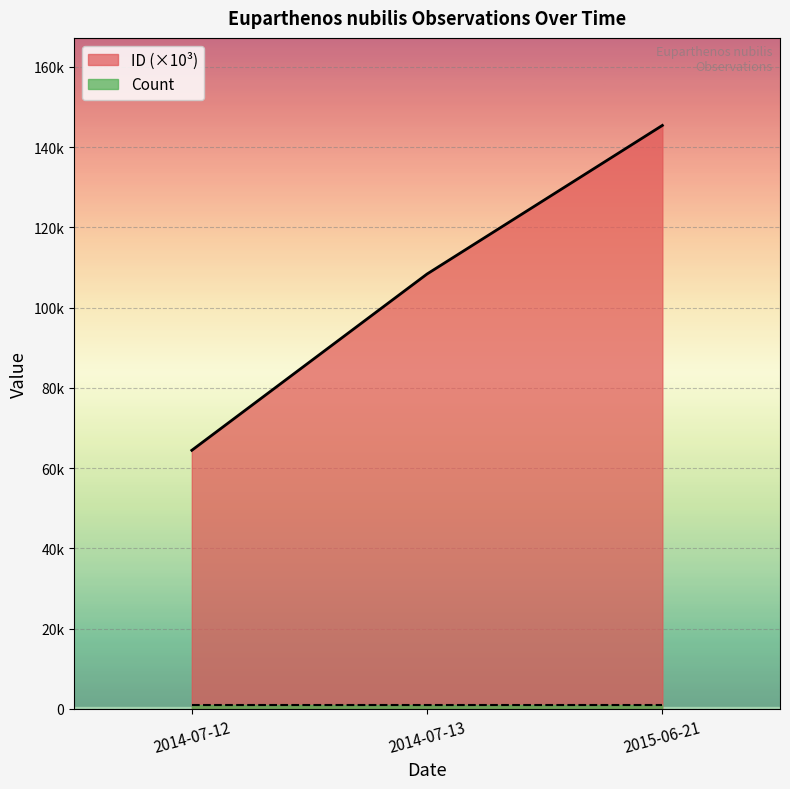

How many categories are shown in the chart?

3